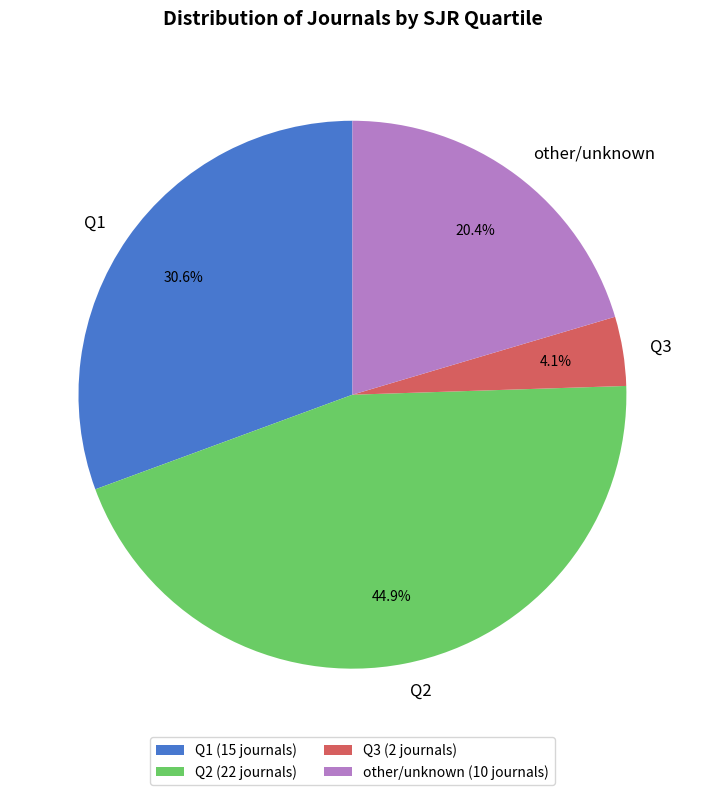

Which has a higher value, Q1 or Q2?

Q2